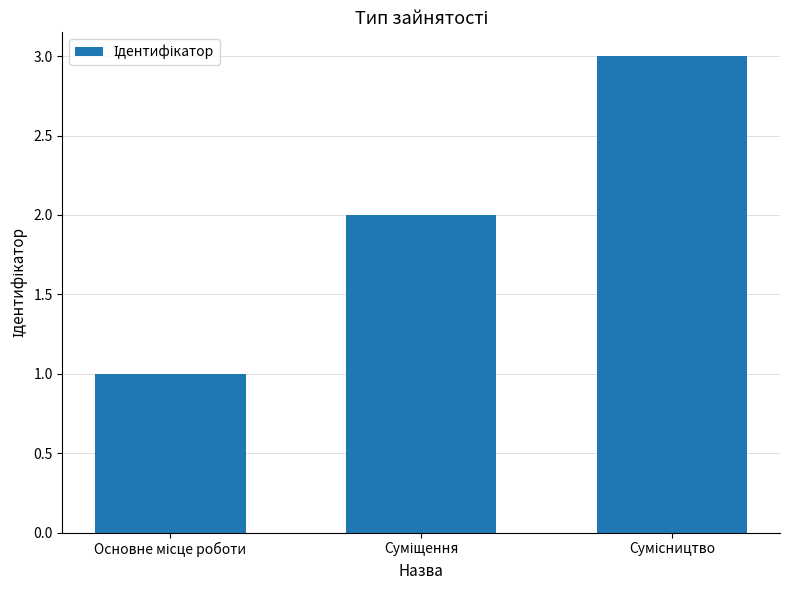

What is the greatest value displayed?

3